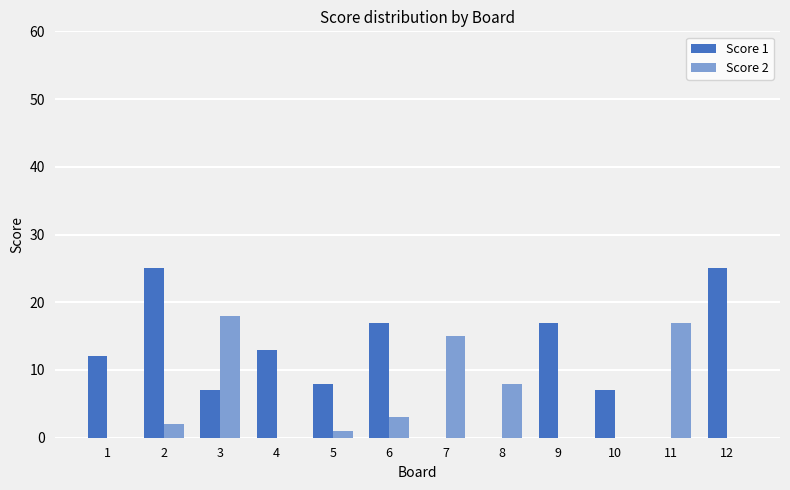

What is the greatest value displayed?

25